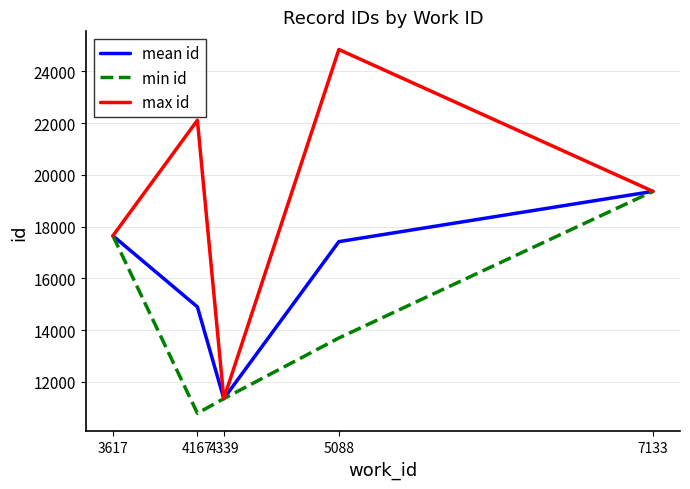

What value does the min id series have at 7133?

19359.0